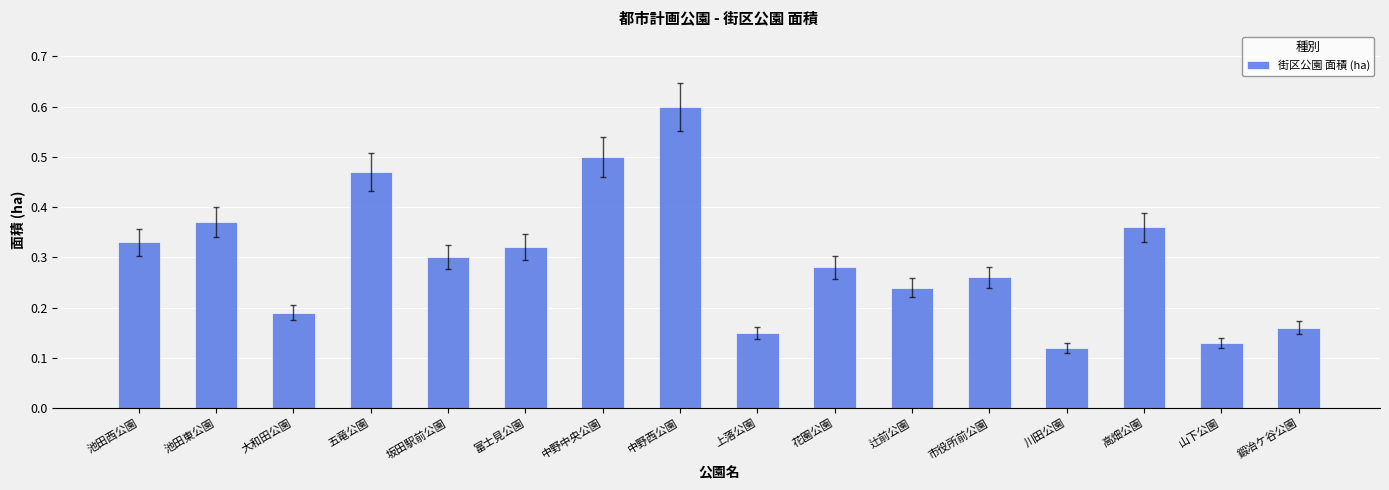

How many values are between 0 and 1?

16